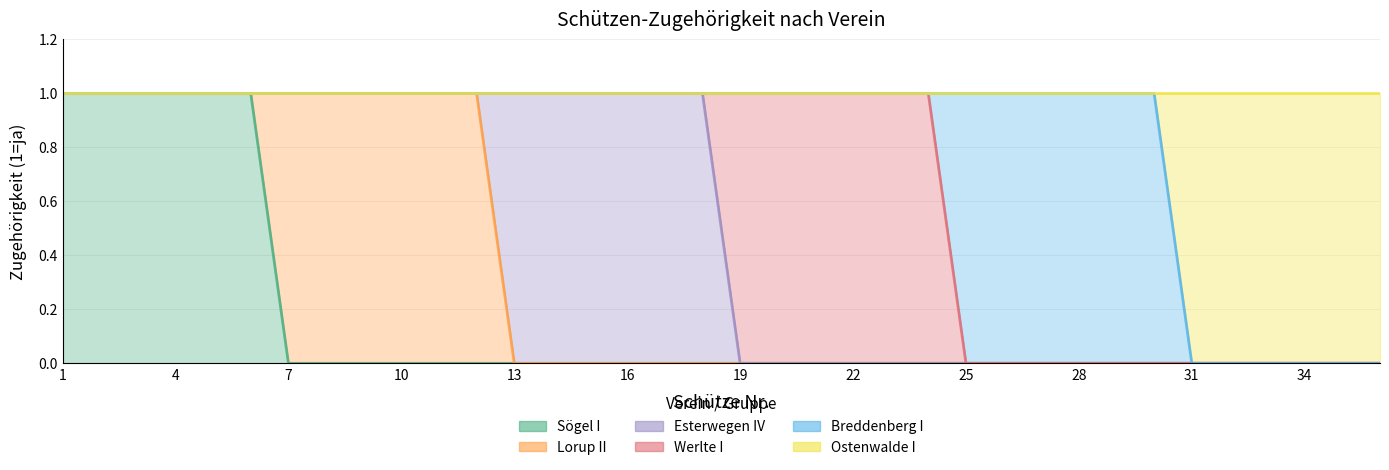

True or false: Ostenwalde I has more than 0 points higher than both neighbors.

False